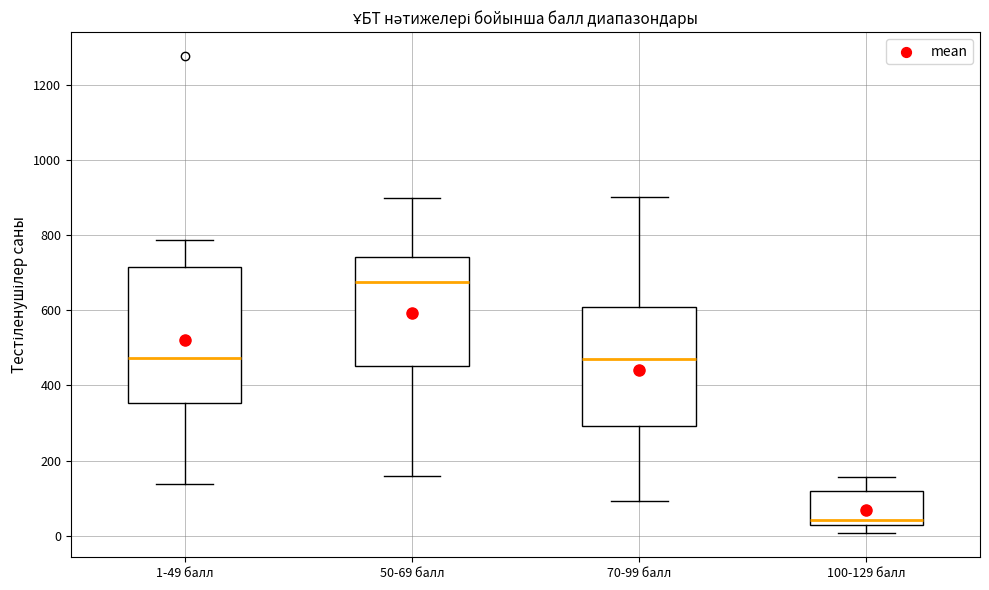

Which box is the tallest, from its lower edge to its upper edge?

1-49 балл